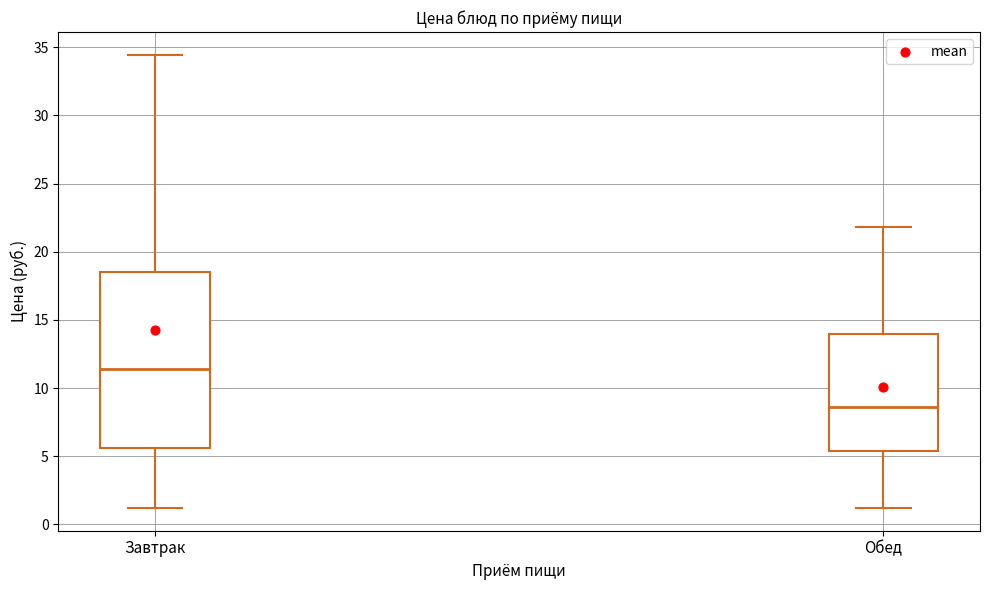

Reading left to right, transcribe this box plot: for each box, give where its median line is, the range the box spans, and where its two whiskers end, as read against the y-axis. The values are not printed on the chart, so give them approximately, as read against the axis.

Завтрак: median 11.5, box 5.5 to 18.5, whiskers 1.0 to 34.5
Обед: median 8.5, box 5.5 to 14.0, whiskers 1.0 to 22.0